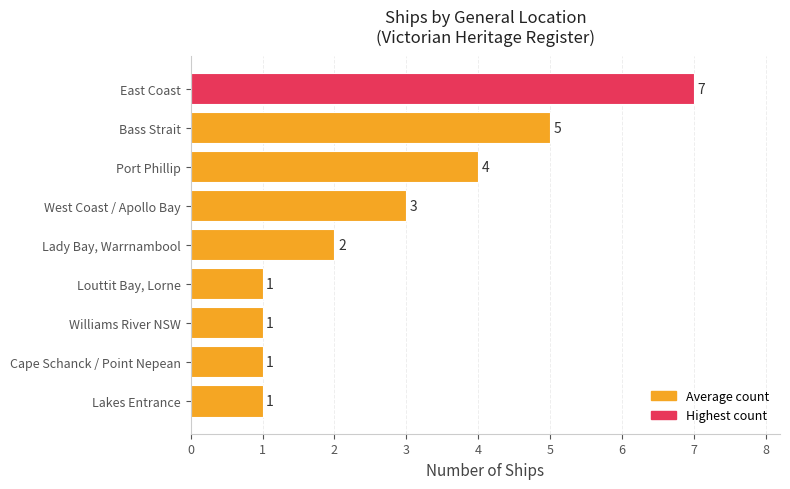

Reading bottom to top, list all the values displayed in this chart.

Lakes Entrance=1	Cape Schanck / Point Nepean=1	Williams River NSW=1	Louttit Bay, Lorne=1	Lady Bay, Warrnambool=2	West Coast / Apollo Bay=3	Port Phillip=4	Bass Strait=5	East Coast=7